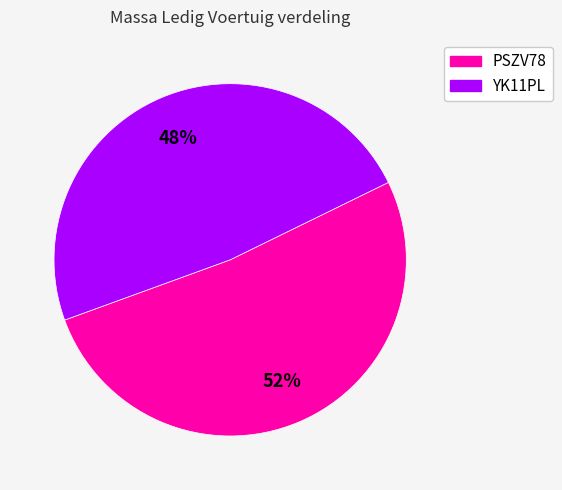

True or false: PSZV78 accounts for 52% of the total.

True